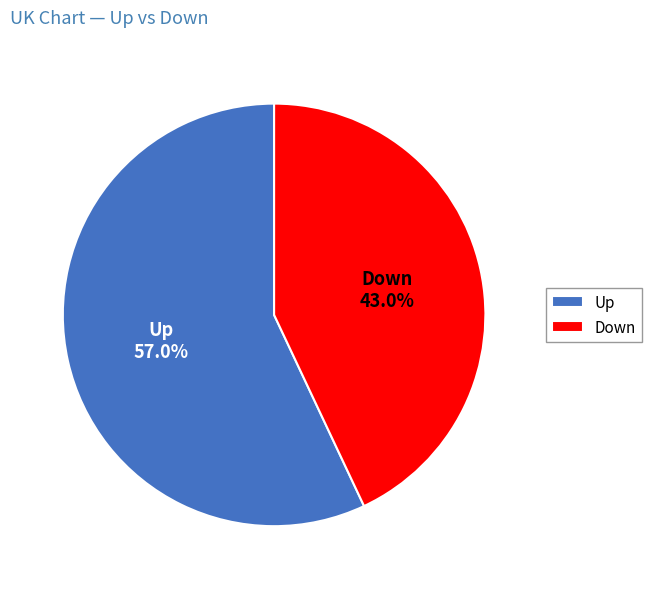

Between Up and Down, which is larger?

Up